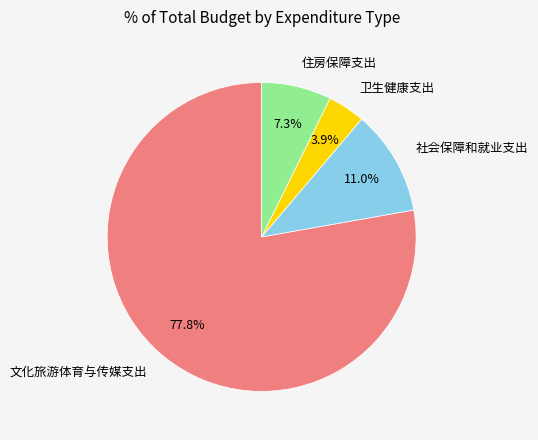

Rank the categories by value from lowest to highest.

卫生健康支出, 住房保障支出, 社会保障和就业支出, 文化旅游体育与传媒支出